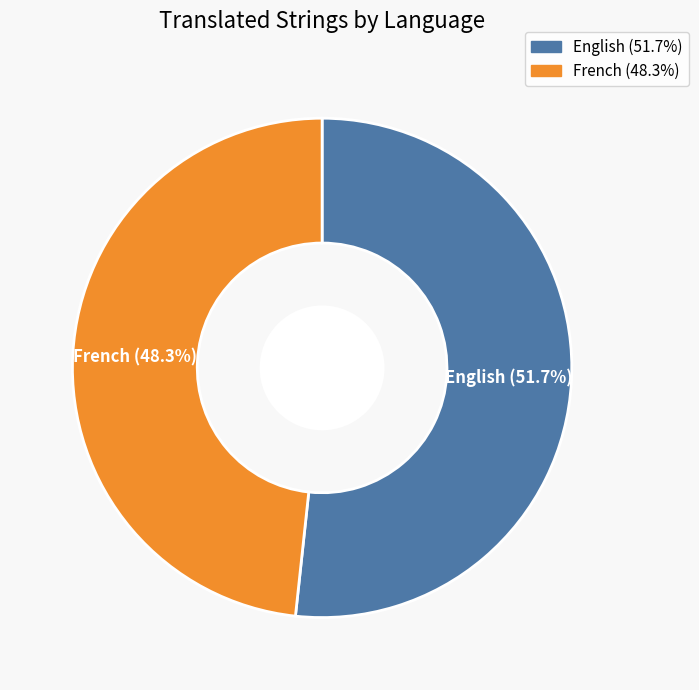

Which slice is the smallest?

French